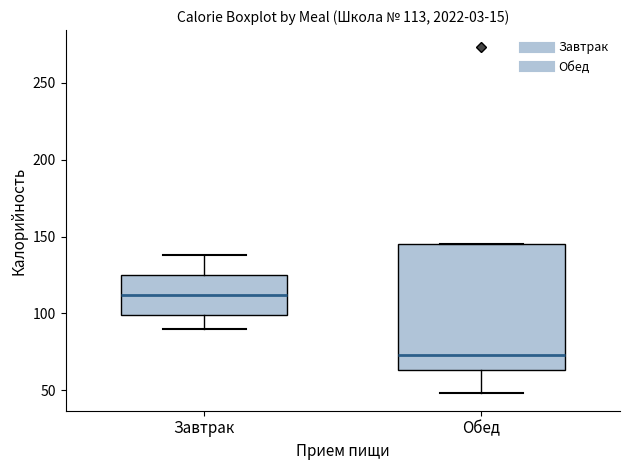

Which box is the tallest, from its lower edge to its upper edge?

Обед